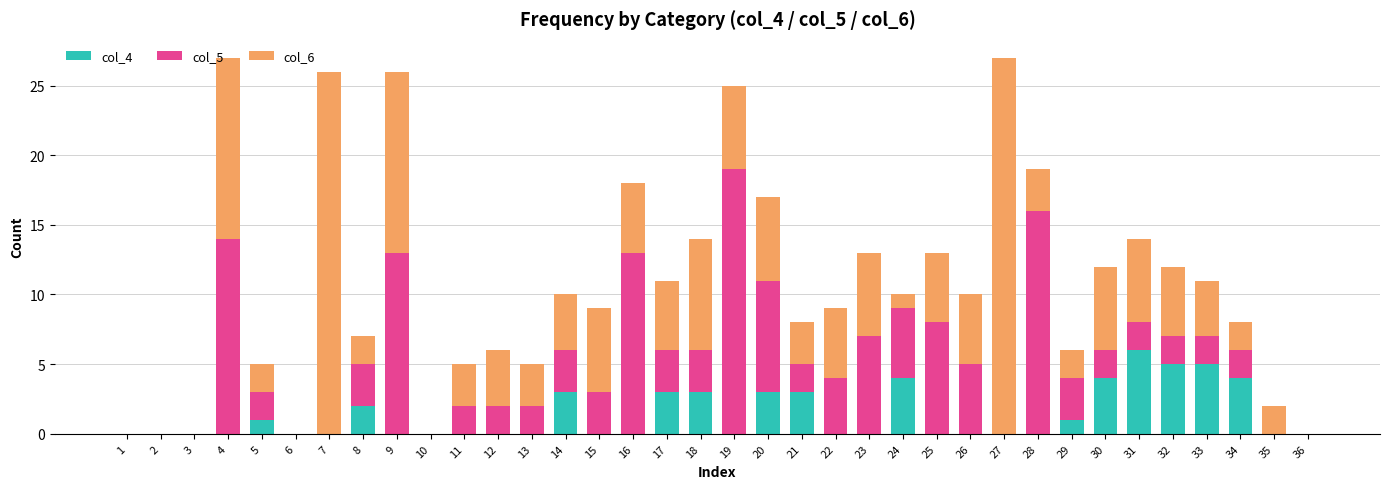

Is it true that col_4 equals 3 at 35?

False